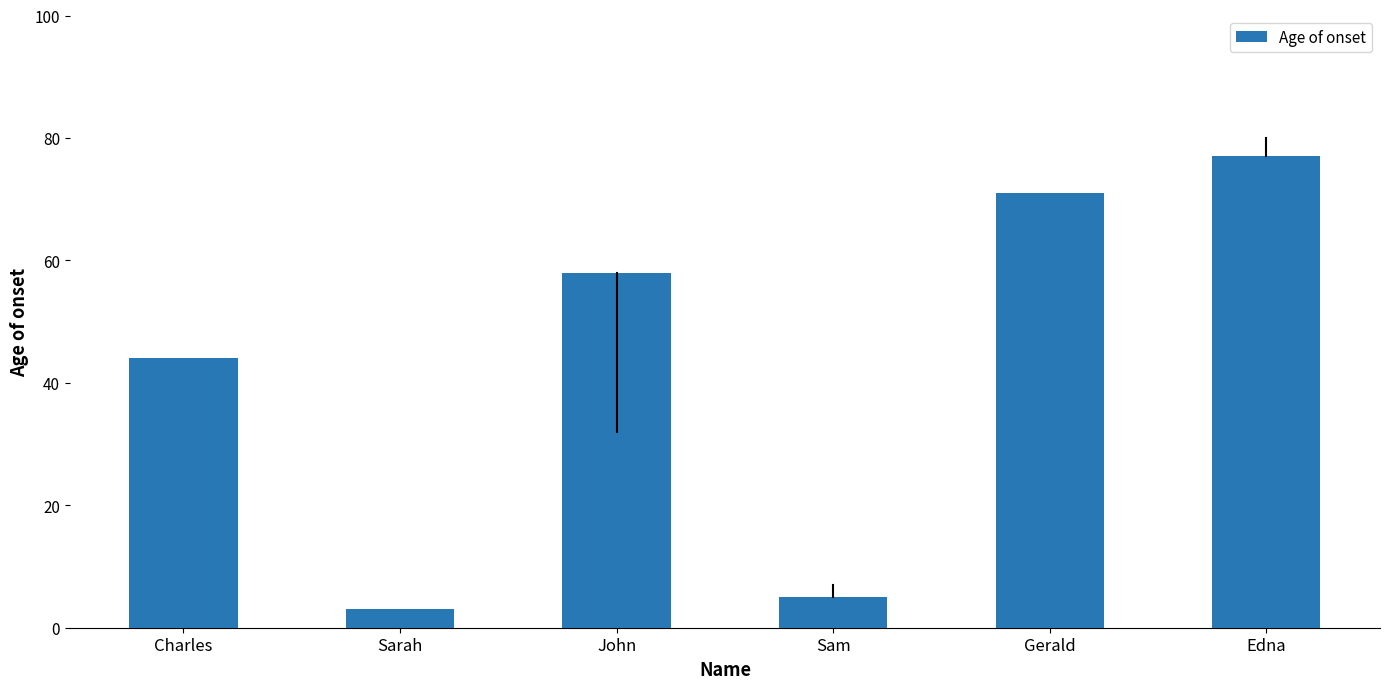

Rank the categories by value from lowest to highest.

Sarah, Sam, Charles, John, Gerald, Edna